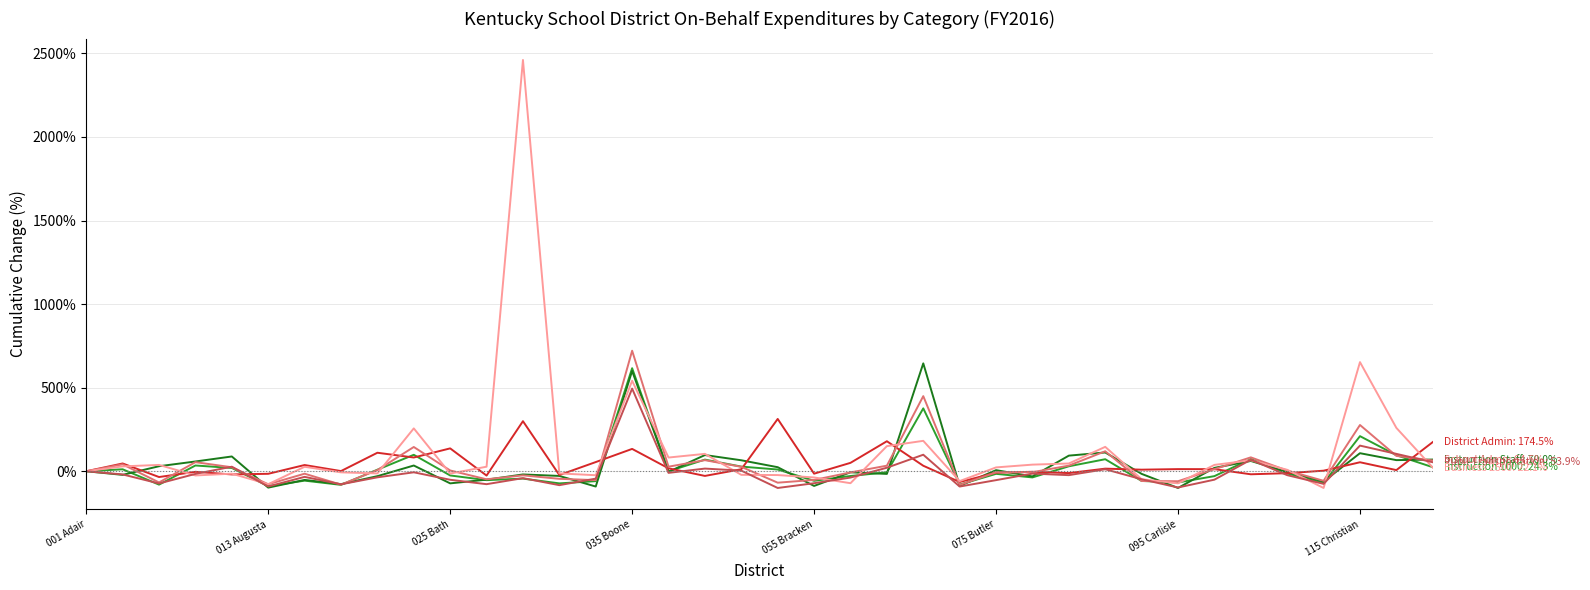

What is the greatest value displayed?

2460.5